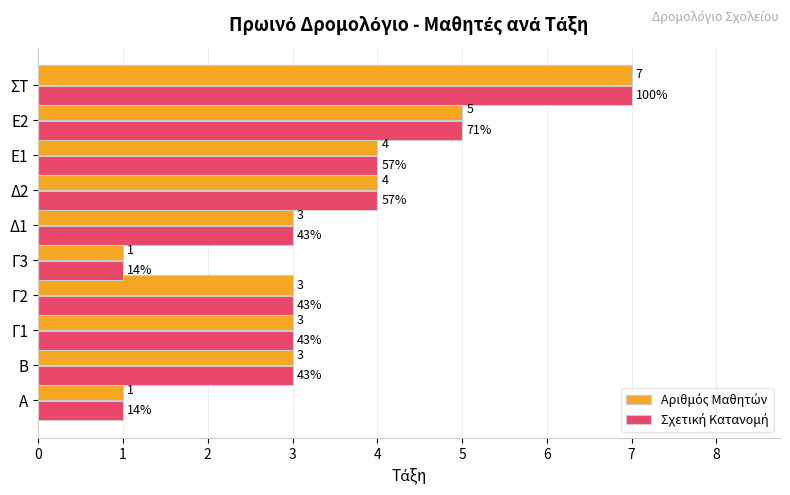

What is the total value across all series at Δ1?

6